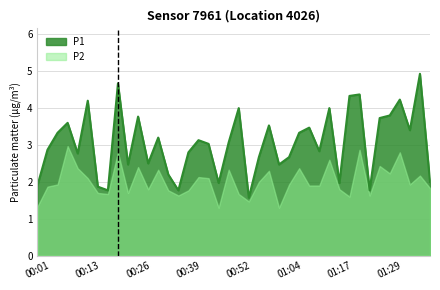

At which category does the data reach its first local valley?

00:11